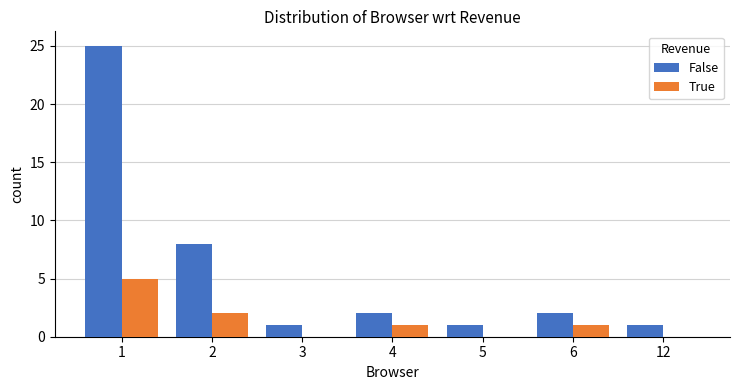

What is the sum of all False values?

40